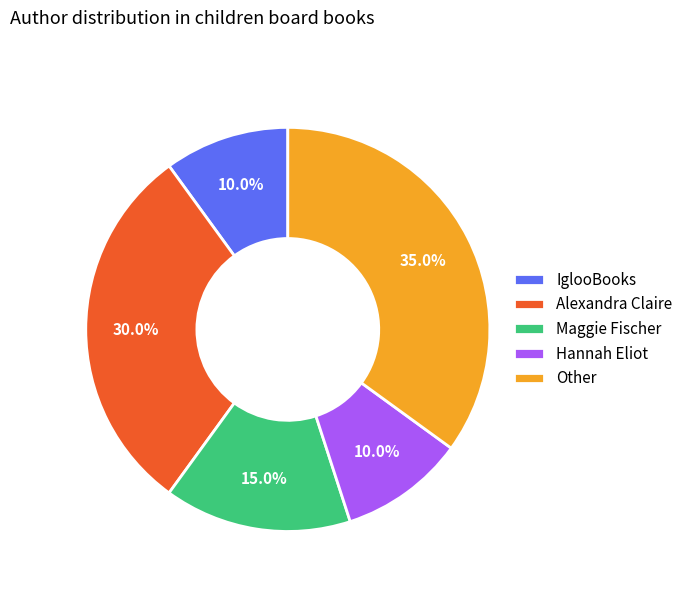

How many segments does this pie chart have?

5